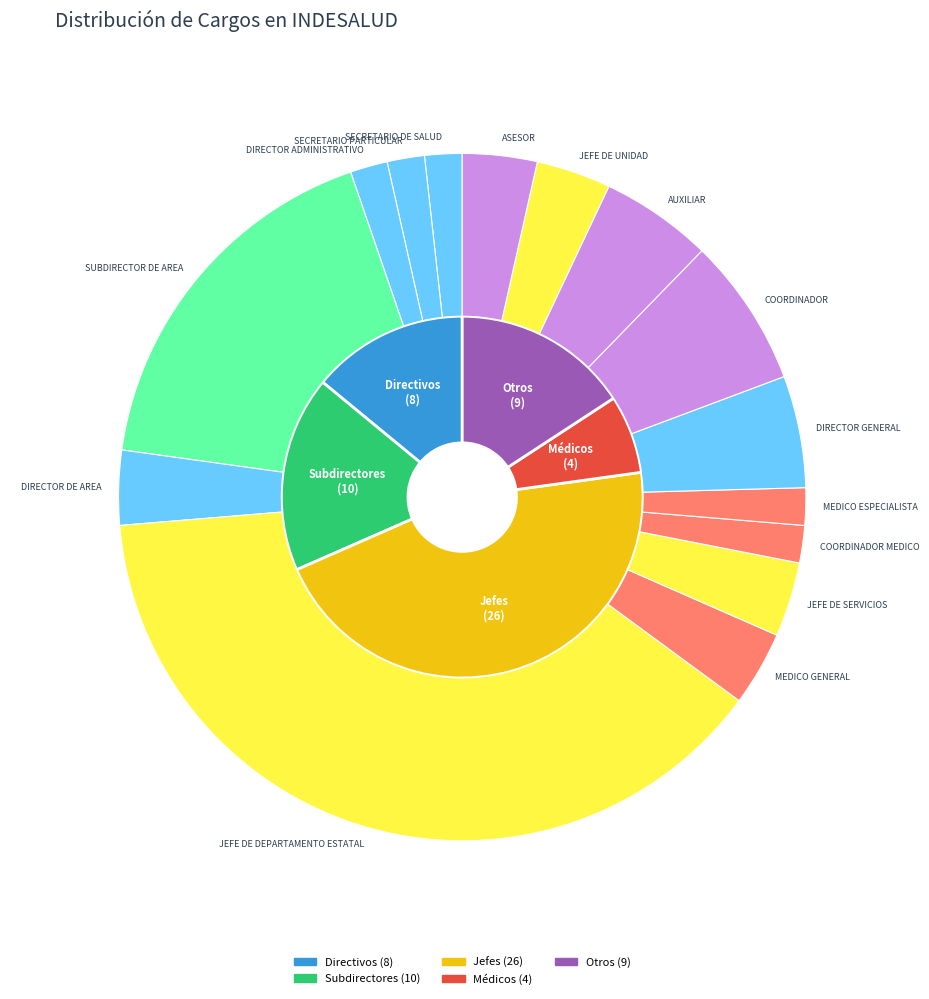

Is it true that DIRECTOR GENERAL is 1% of the pie?

False